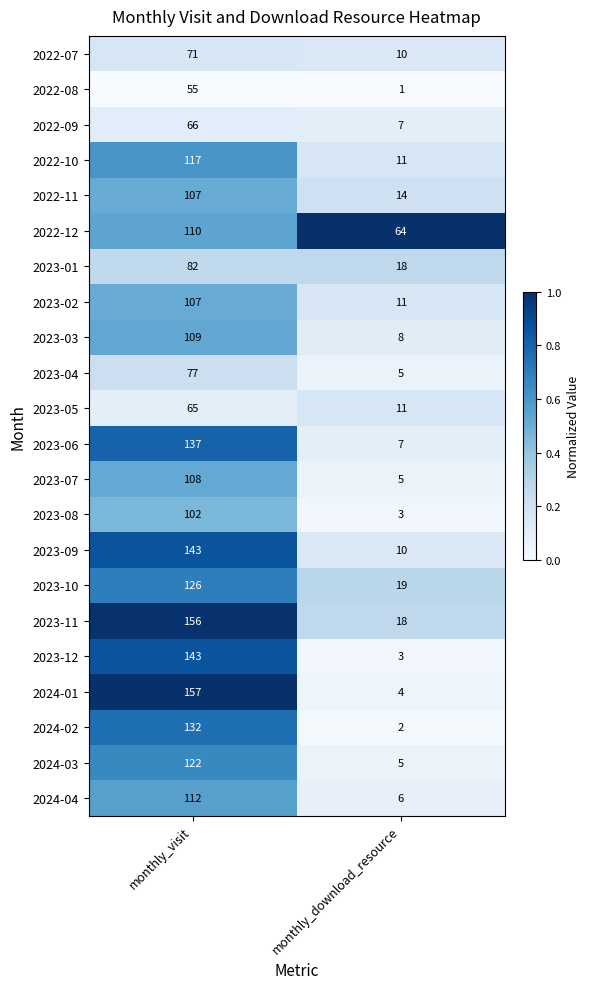

What is the difference between the highest and lowest values at monthly_download_resource?

63